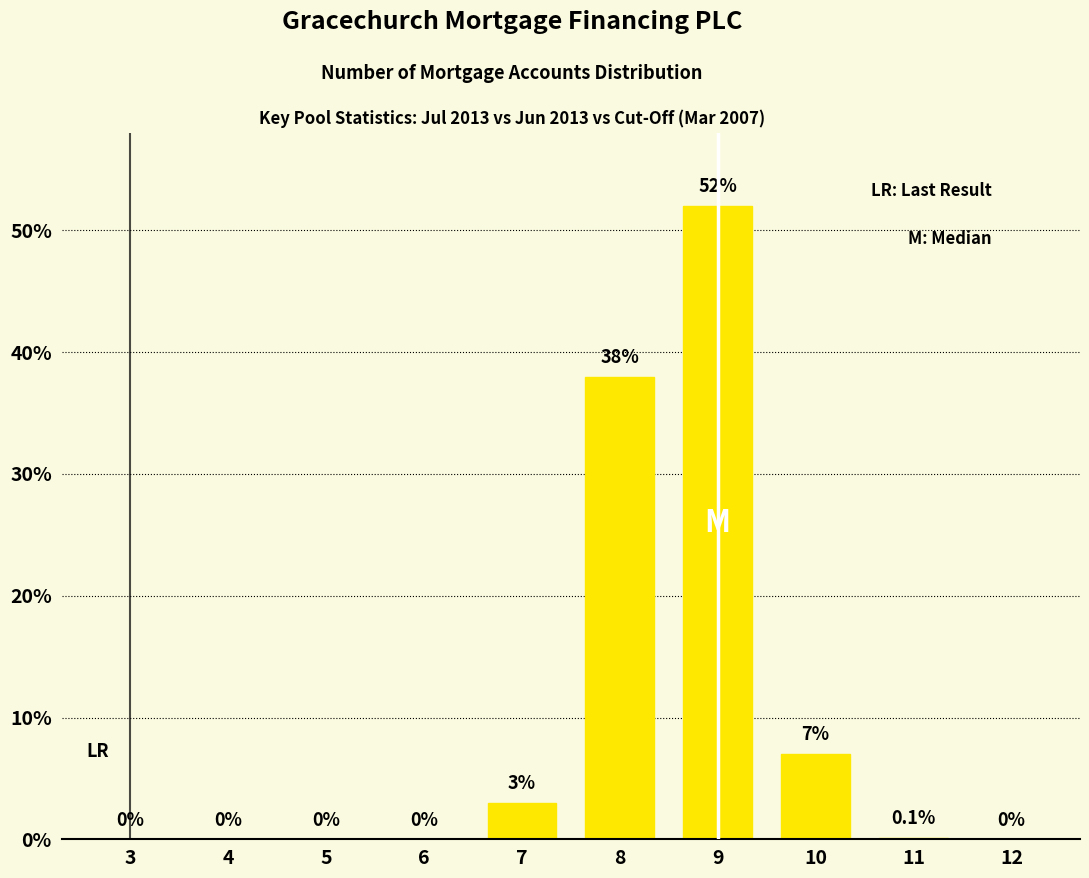

Reading left to right, transcribe all the data shown in this chart.

3=0.0	4=0.0	5=0.0	6=0.0	7=3.0	8=38.0	9=52.0	10=7.0	11=0.1	12=0.0